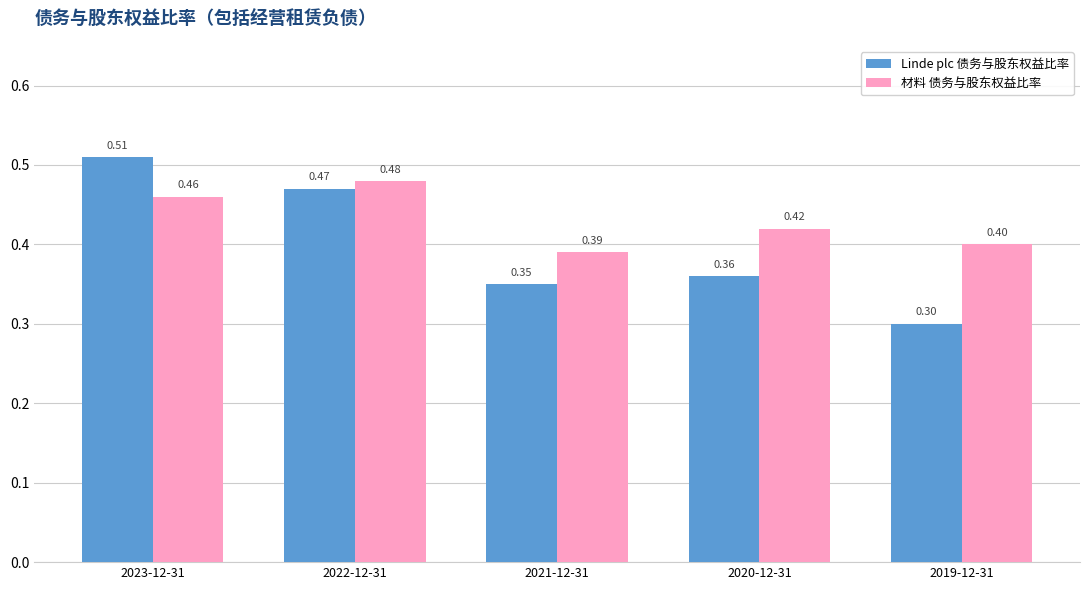

What is the total value across all series at 2019-12-31?

0.7